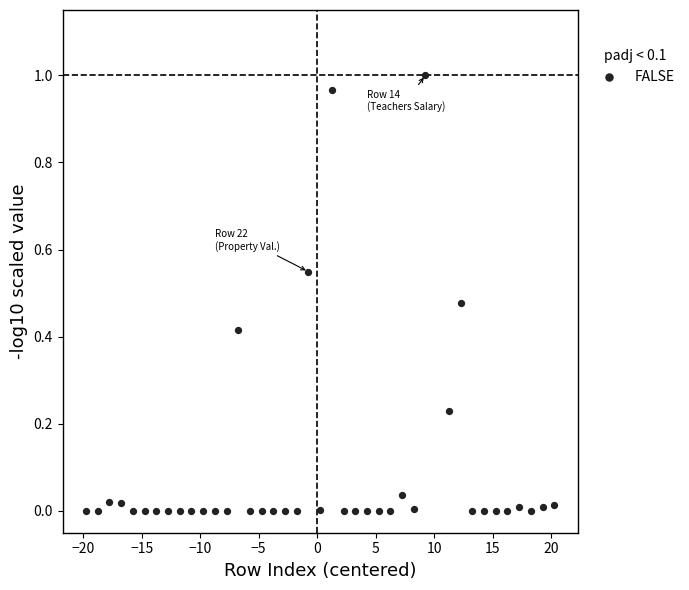

What is the range of X values (max minus min)?

40.0